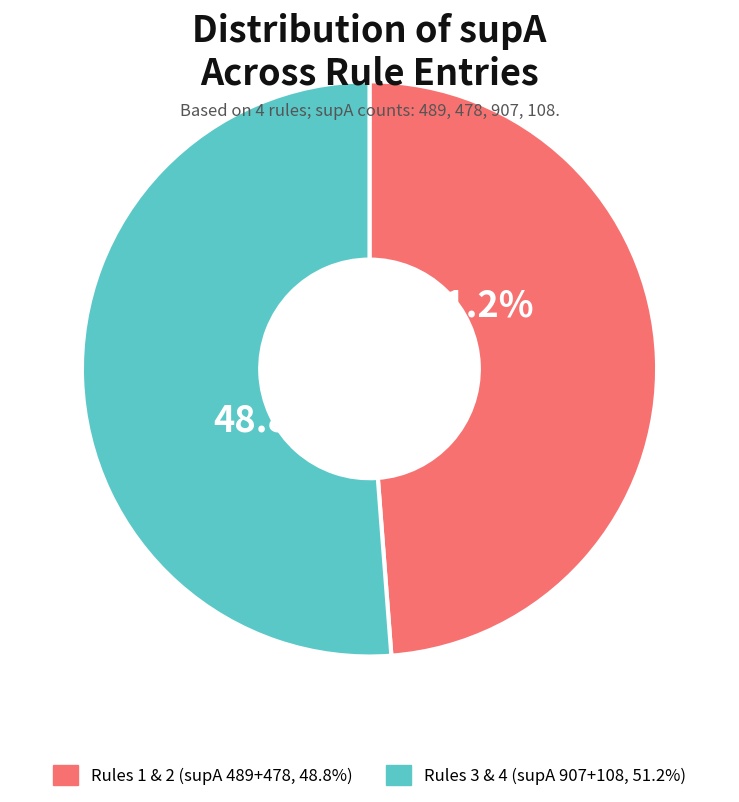

Combined, do 478 and 489 account for over 50%?

No